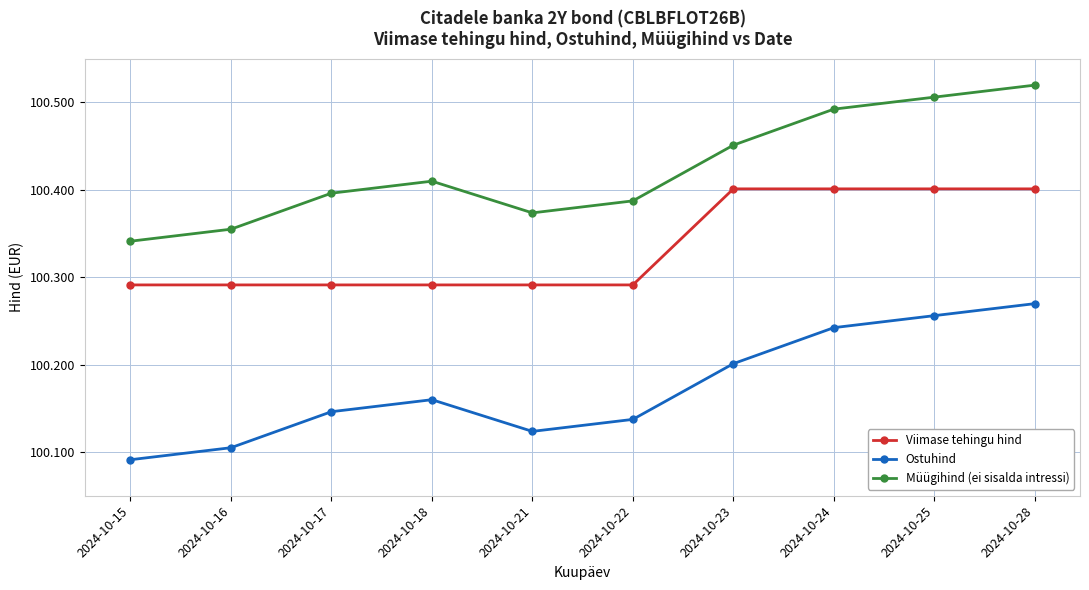

True or false: Ostuhind has a value of 100.1 at 2024-10-16.

True